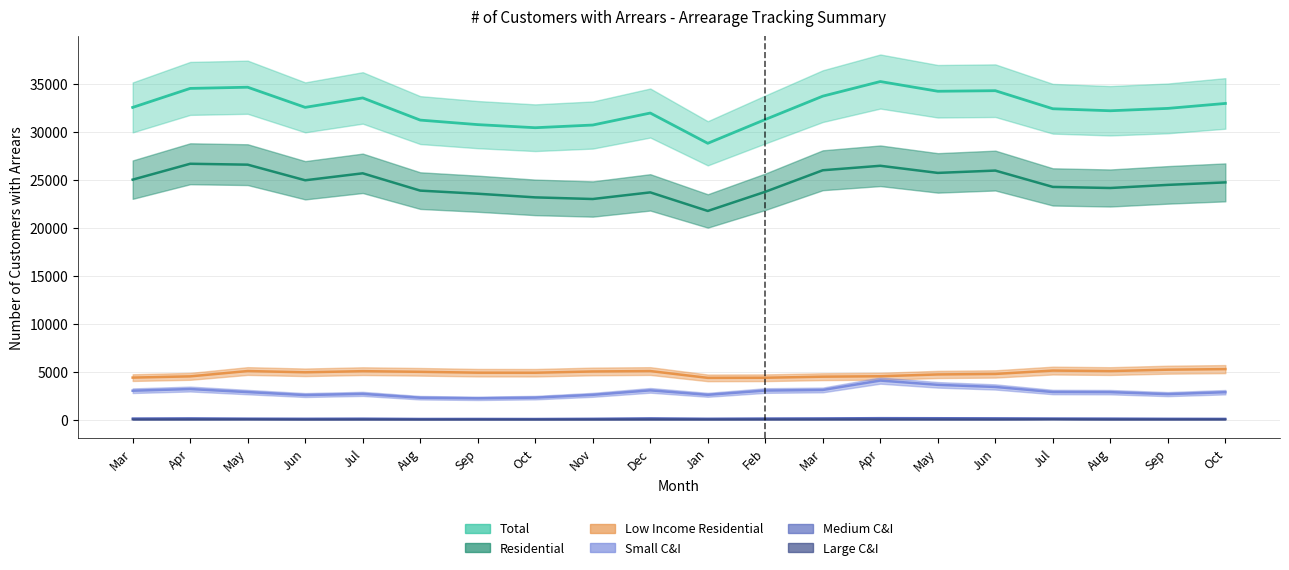

True or false: Small C&I and Low Income Residential intersect in this chart.

False